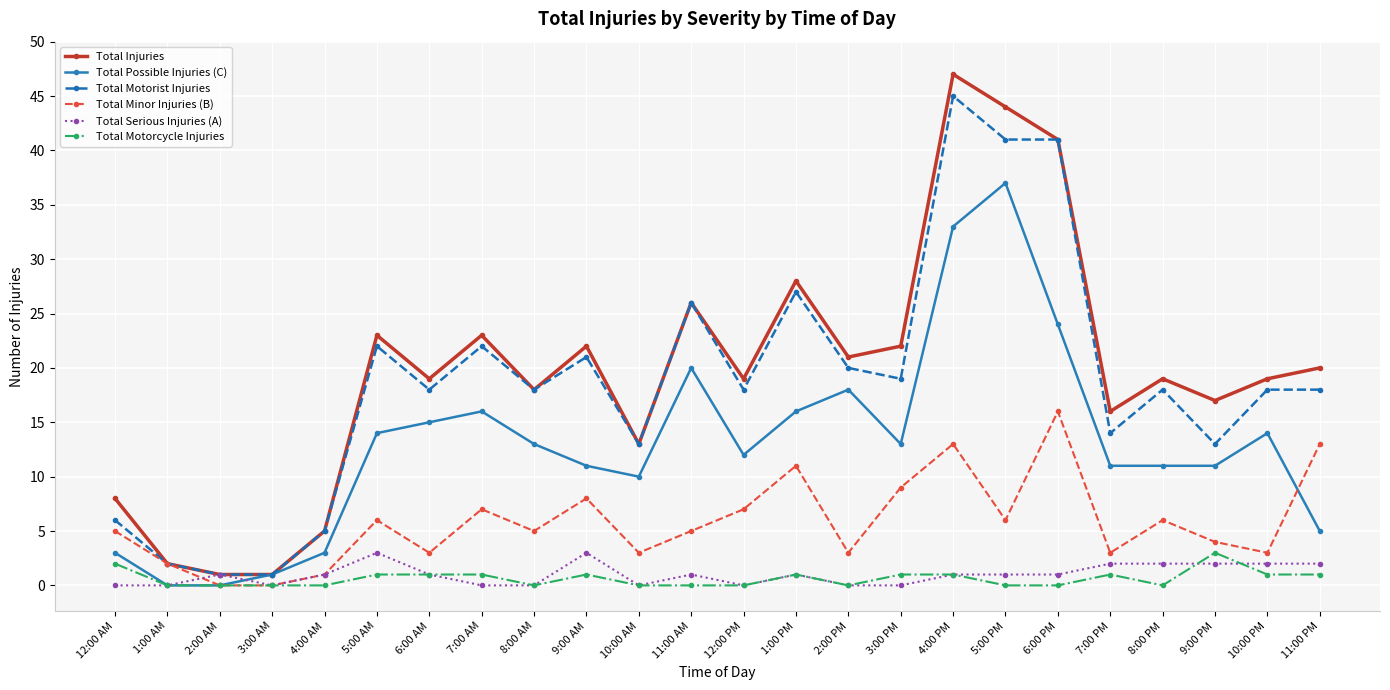

The Total Possible Injuries (C) series shows 3 at 12:00 AM. True or false?

True